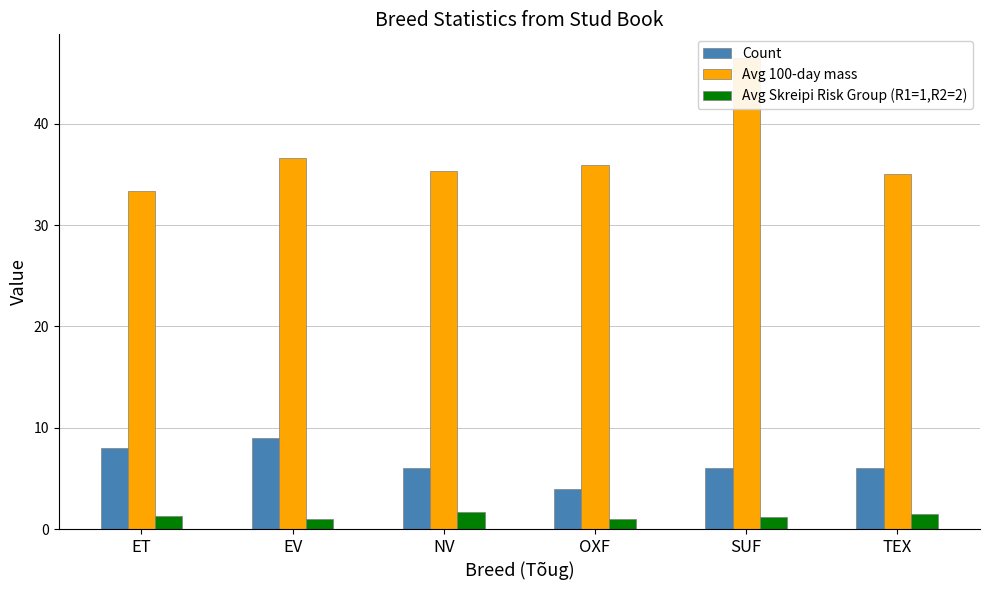

What is the sum of the Avg 100-day mass values at SUF and TEX?

81.5